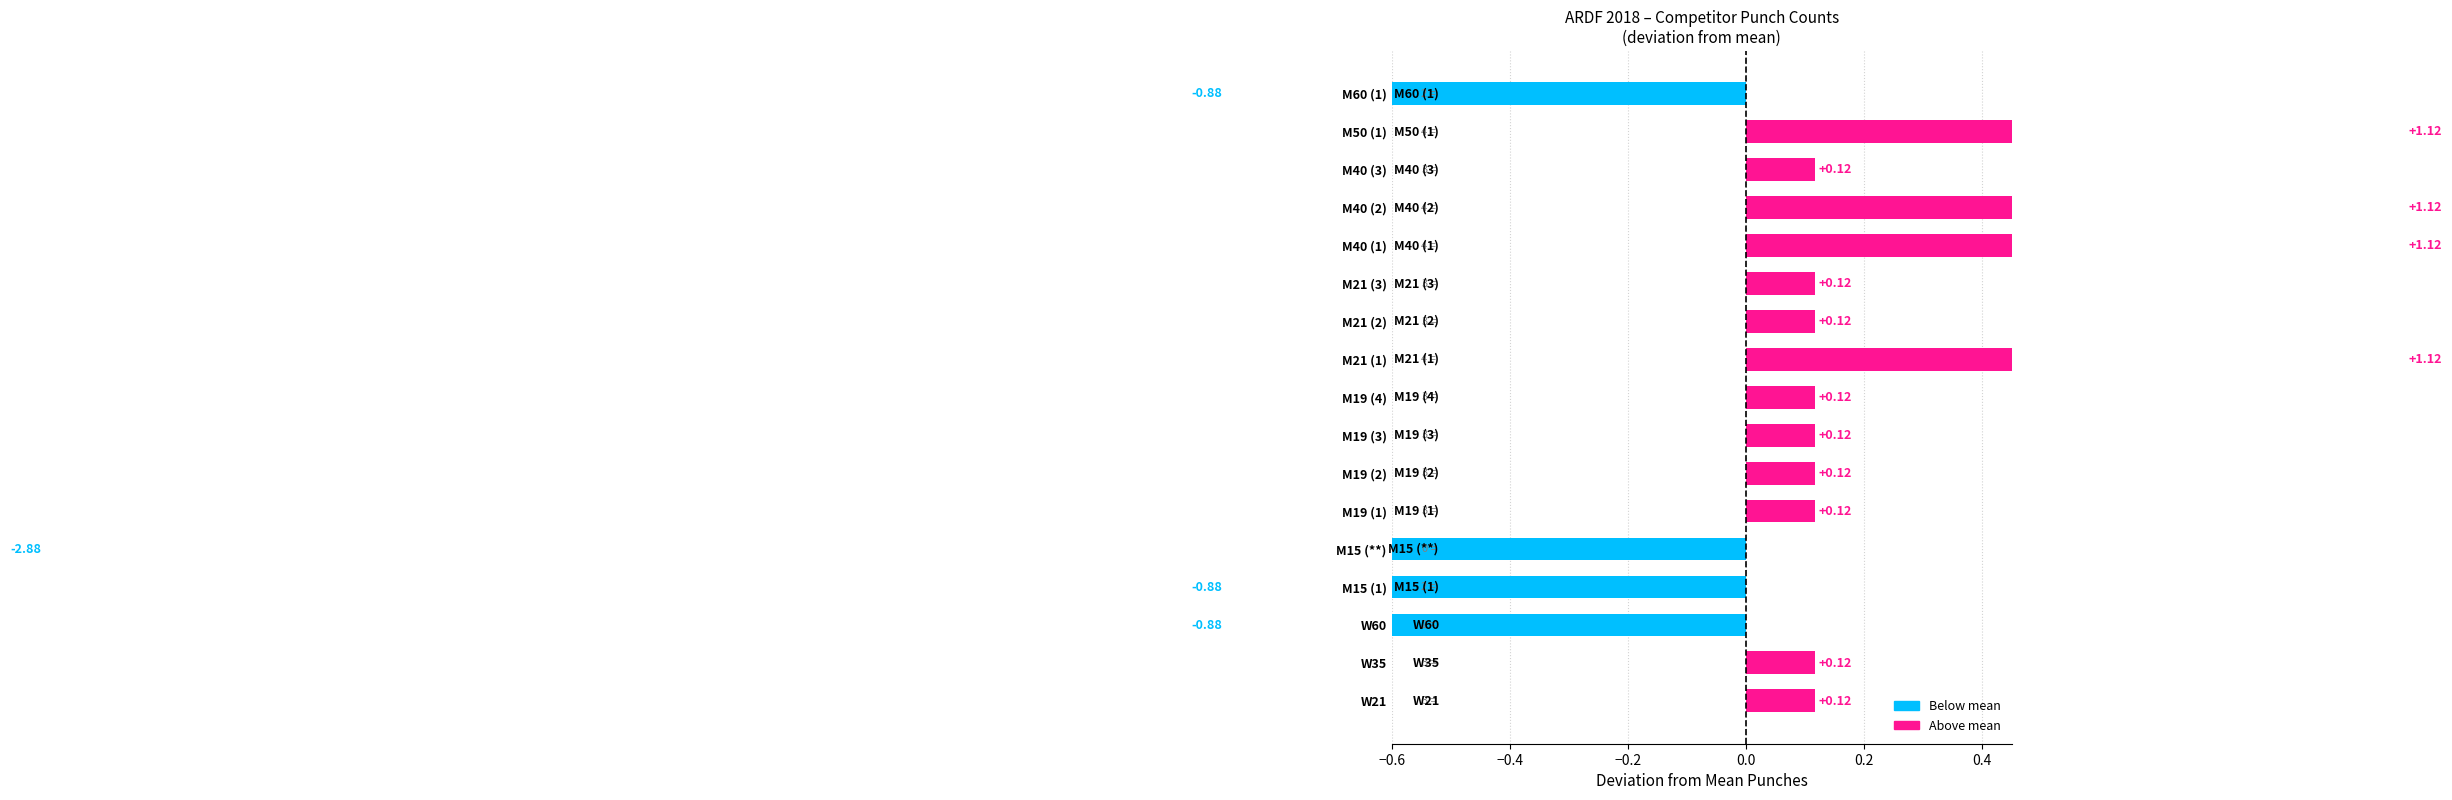

How many distinct data groups are displayed?

1